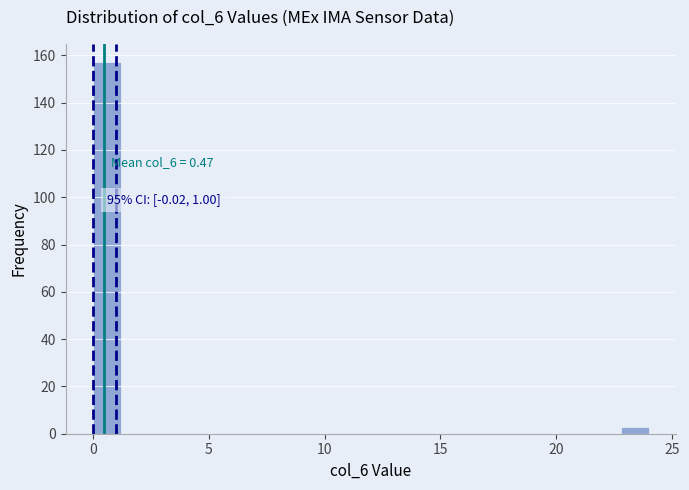

Around what value on the x-axis is the tallest bar? Give the approximate position of its centre, as read against the axis.

0.5